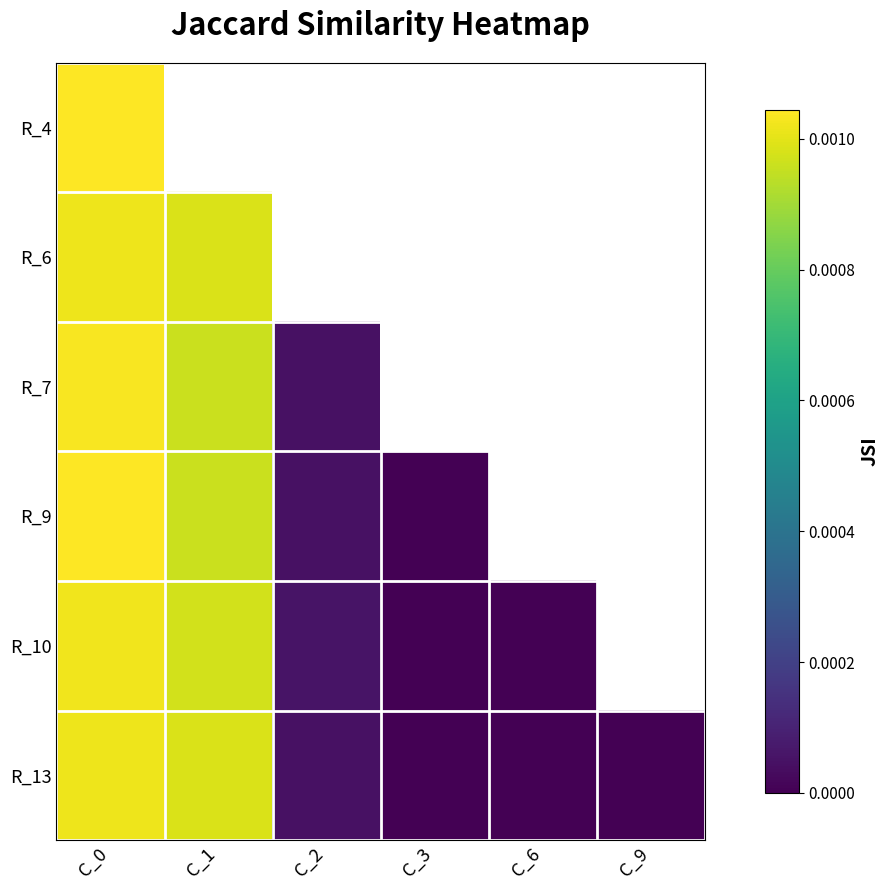

Is it true that R_9 equals 0.0 at C_1?

False